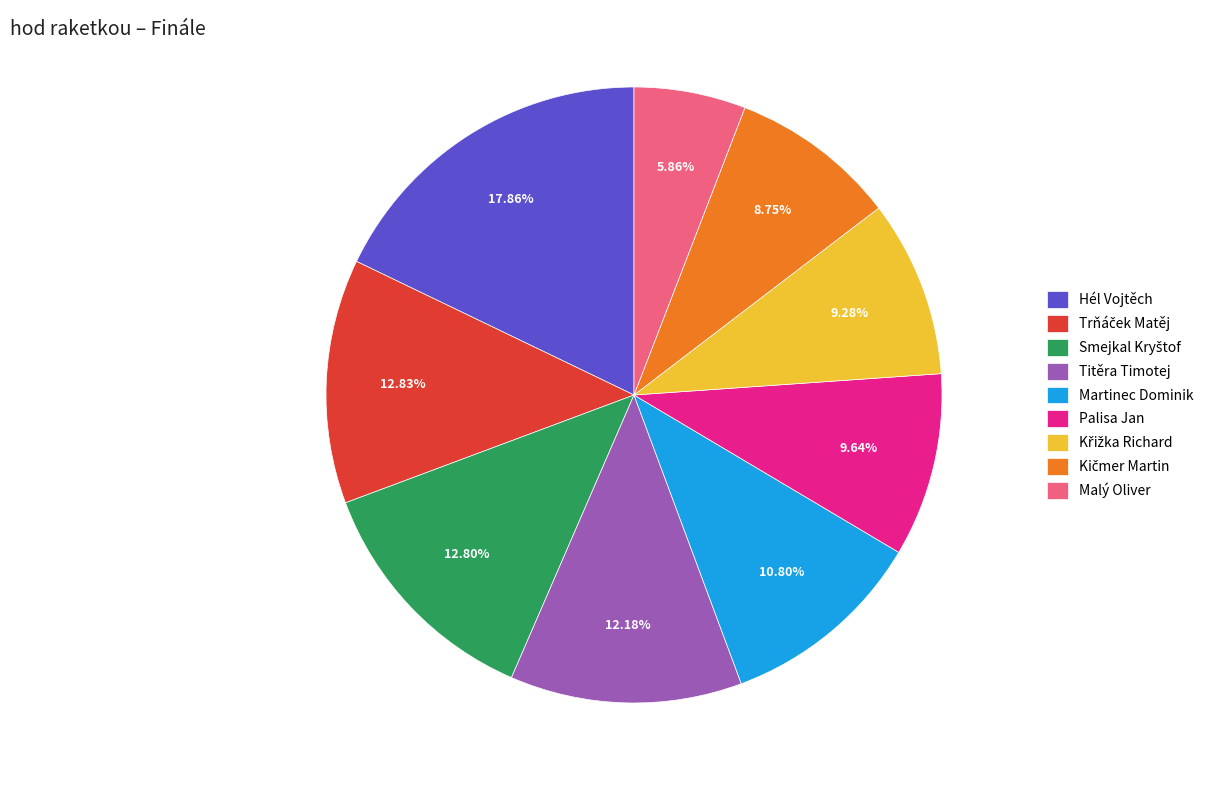

Which slice is the largest?

Hél Vojtěch